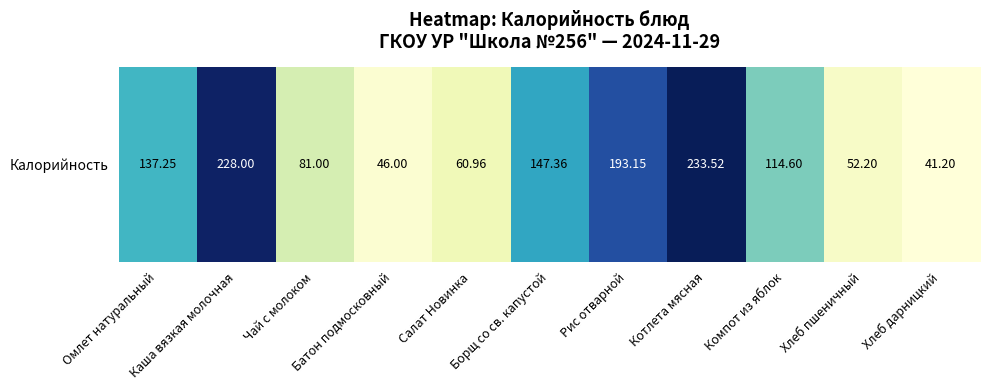

What is the change in value from Батон подмосковный to Компот из яблок?

+68.6